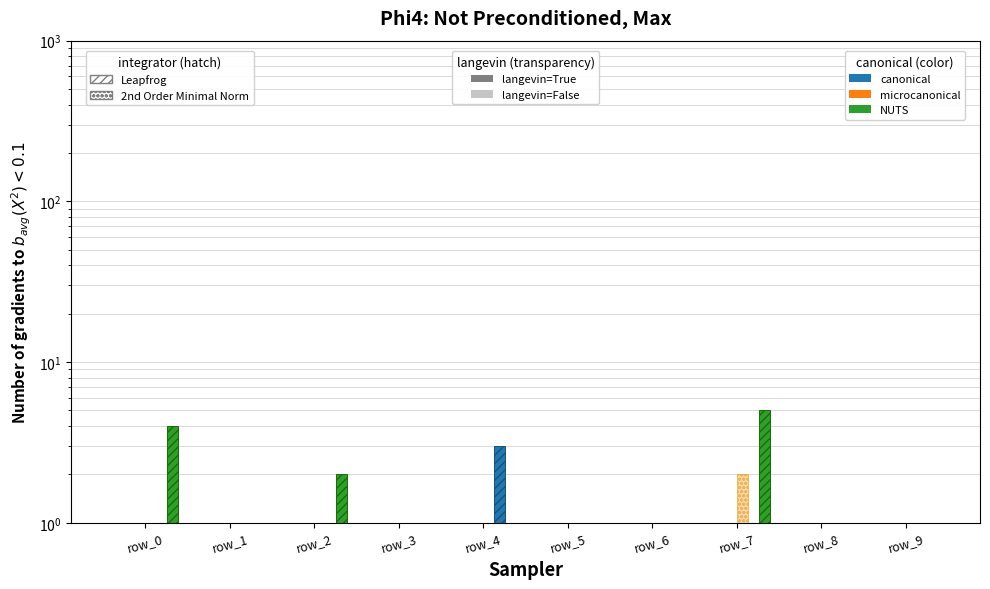

Where is col_57 (Leapfrog/canonical, langevin=False) nearest to the value 0?

row_0